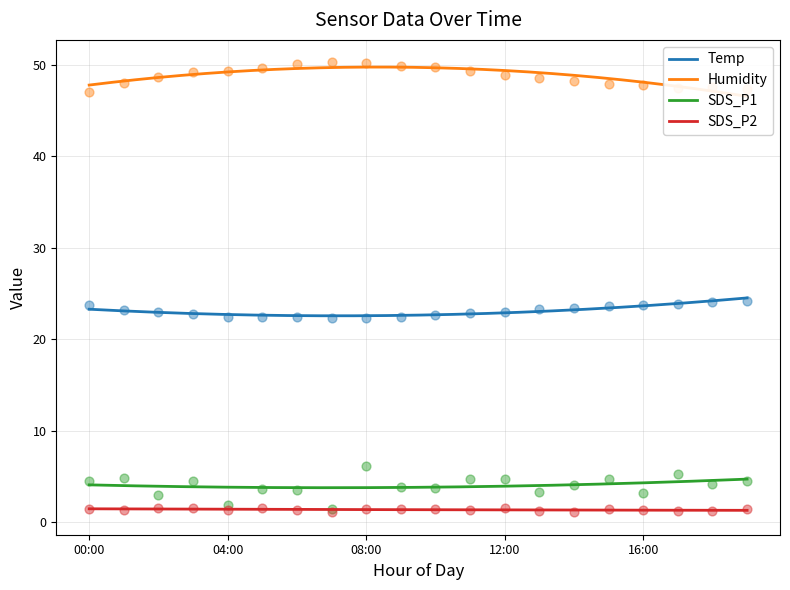

Is the value of Temp at 16:00 greater than the value of SDS_P2 at 01:00?

Yes